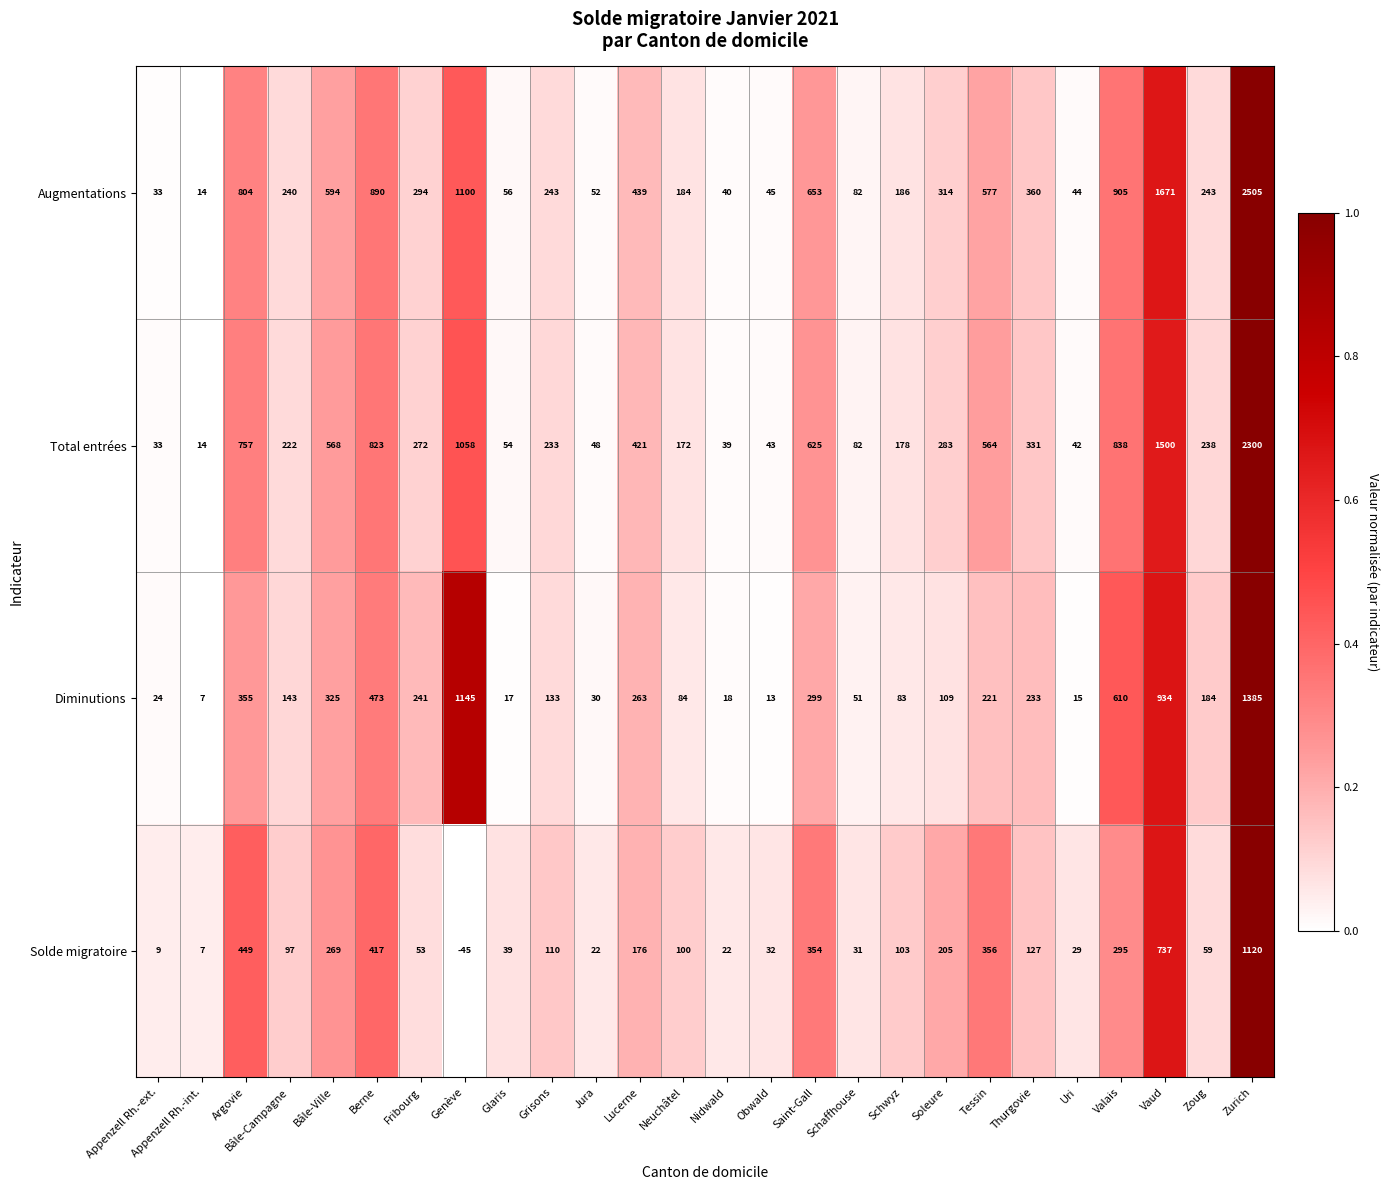

Is it true that Solde migratoire equals 138 at Neuchâtel?

False